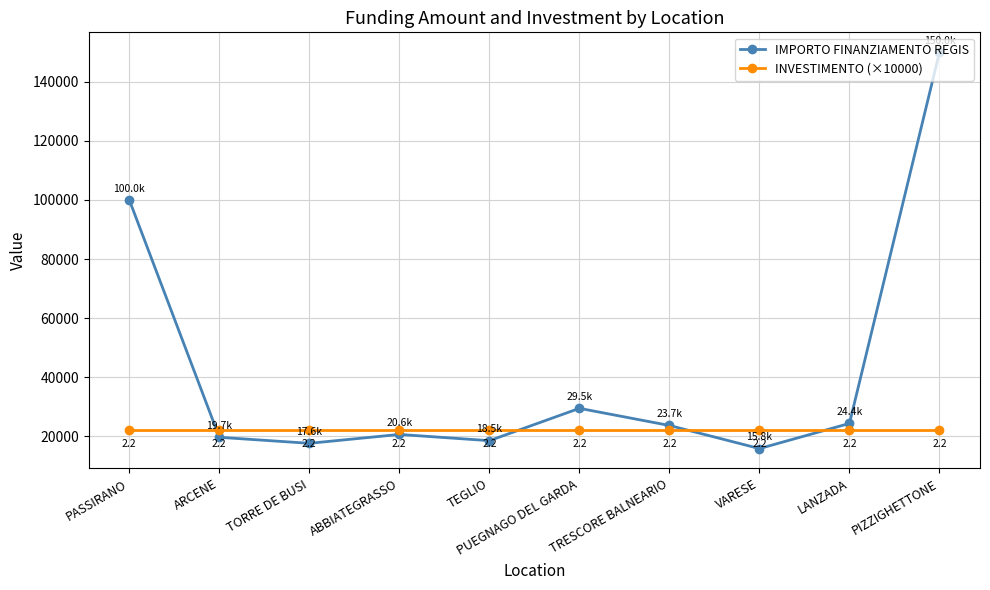

What position from the left is PUEGNAGO DEL GARDA?

6